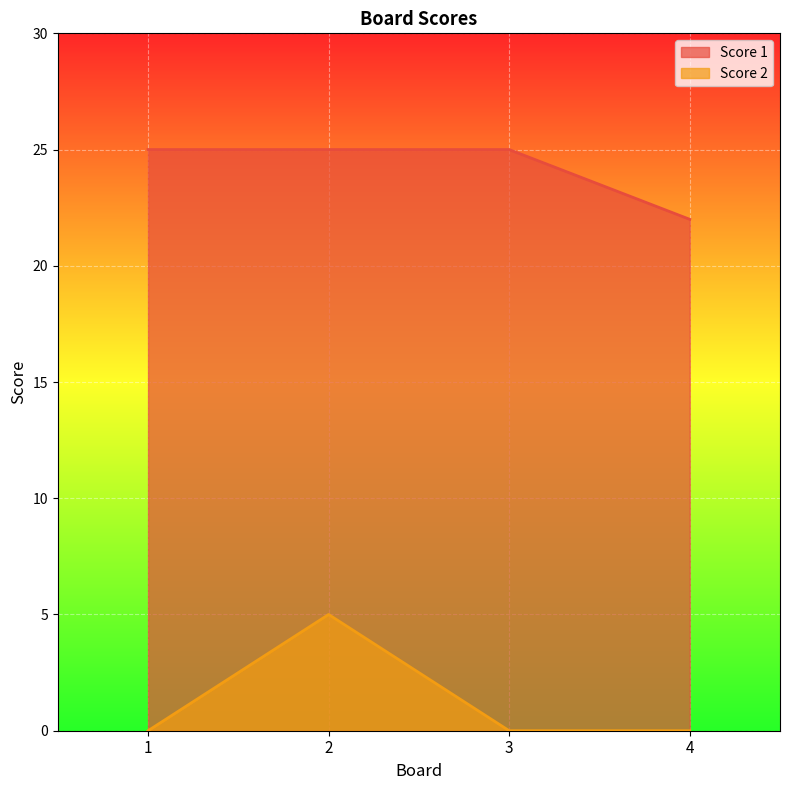

Which category has the highest value in the Score 1 series?

1